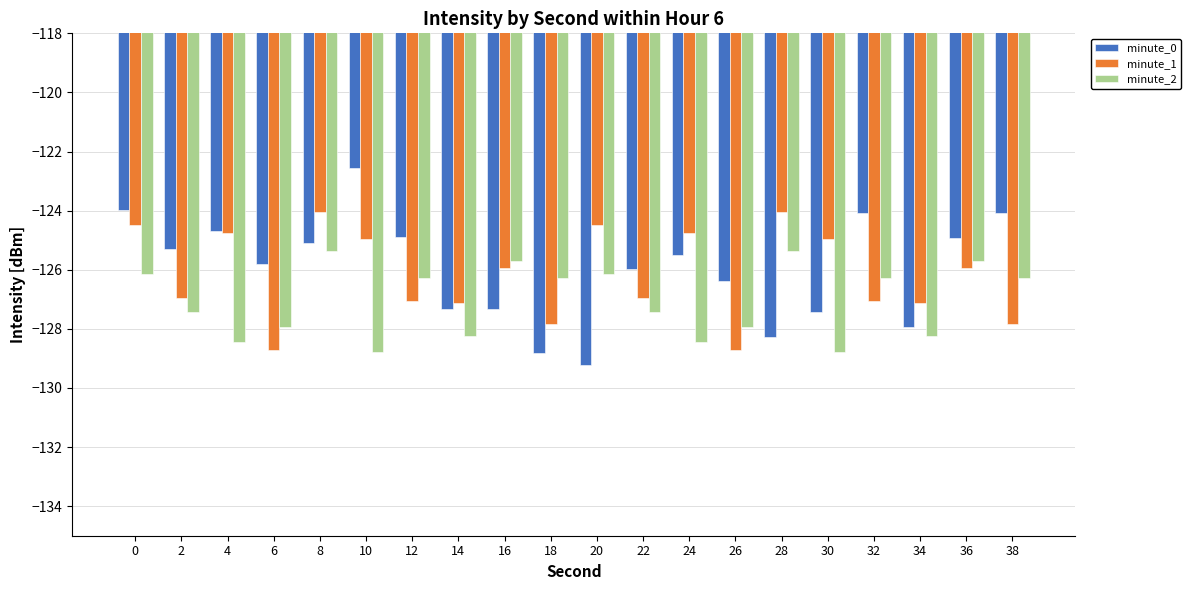

At 30, list the series in order from smallest to largest.

minute_2, minute_0, minute_1